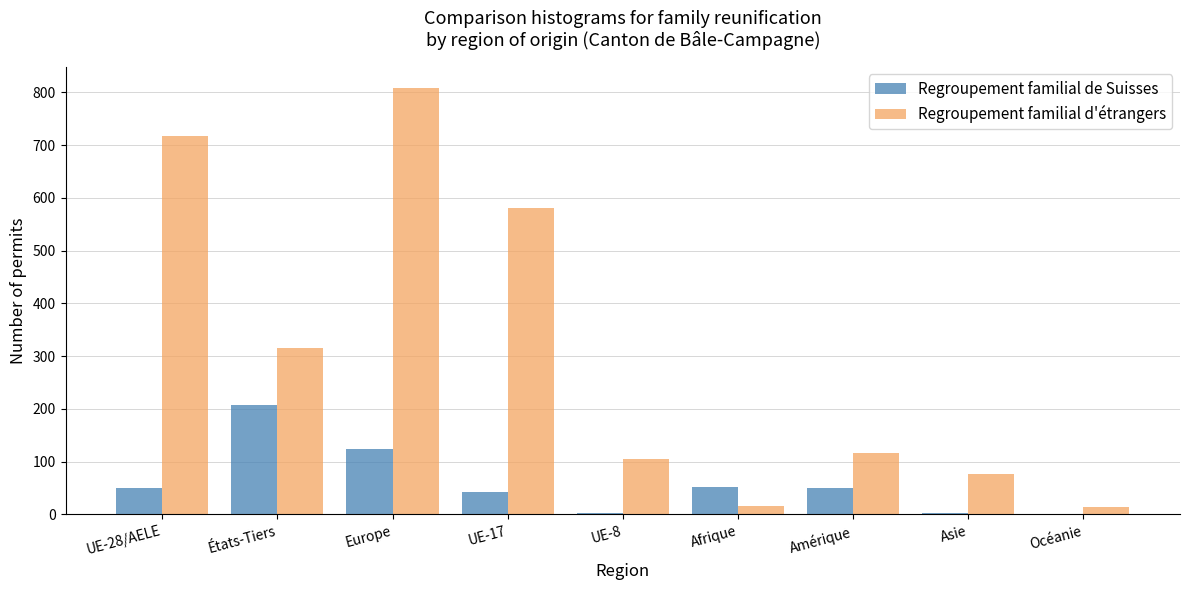

At which category is the sum across all series the highest?

Europe